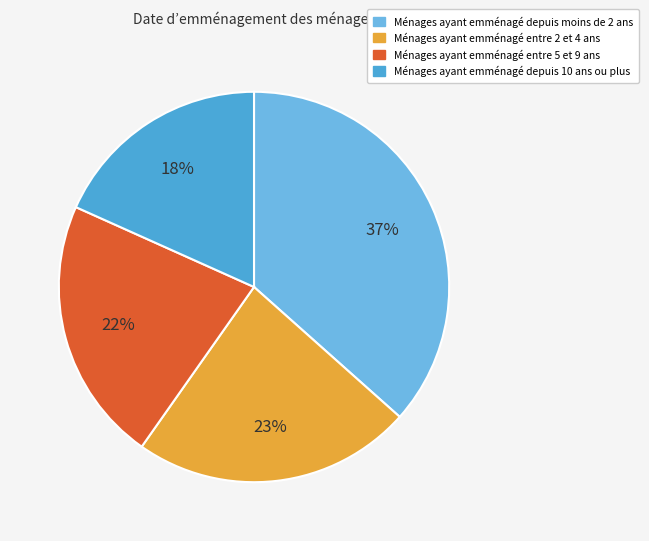

Does any single category account for the majority?

No